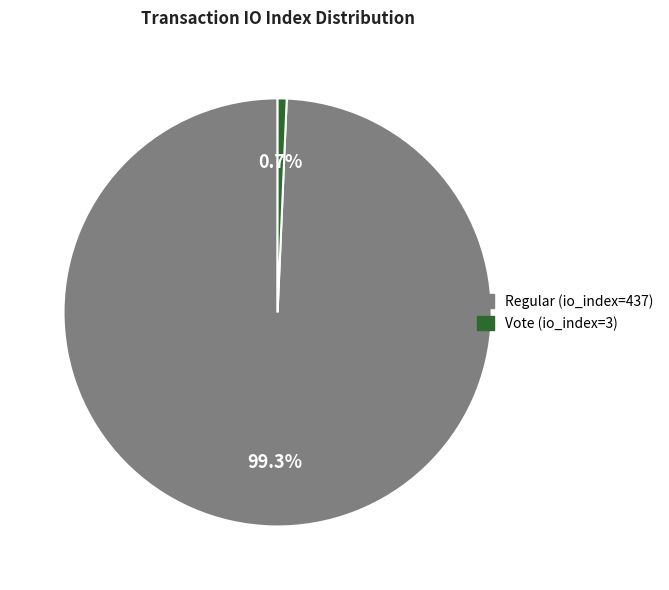

Which category has the biggest portion of the pie?

Regular (io_index=437)